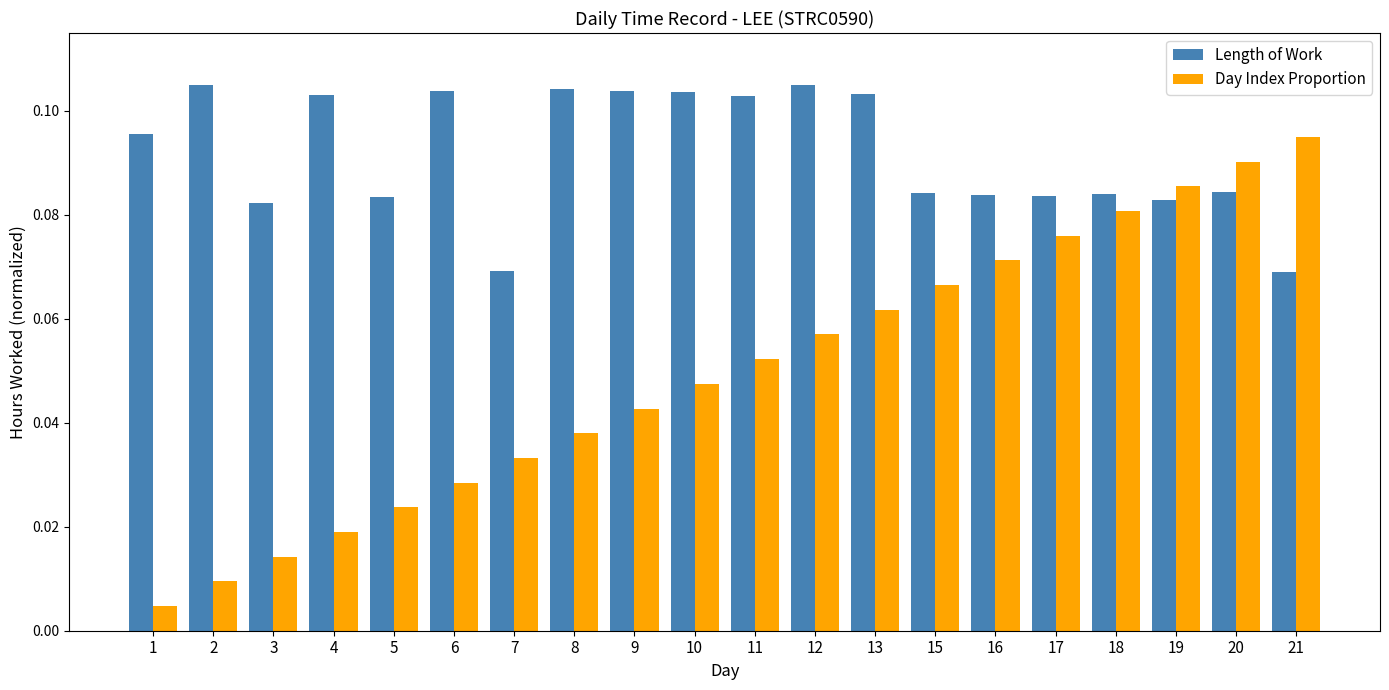

Count the number of categories in the chart.

20